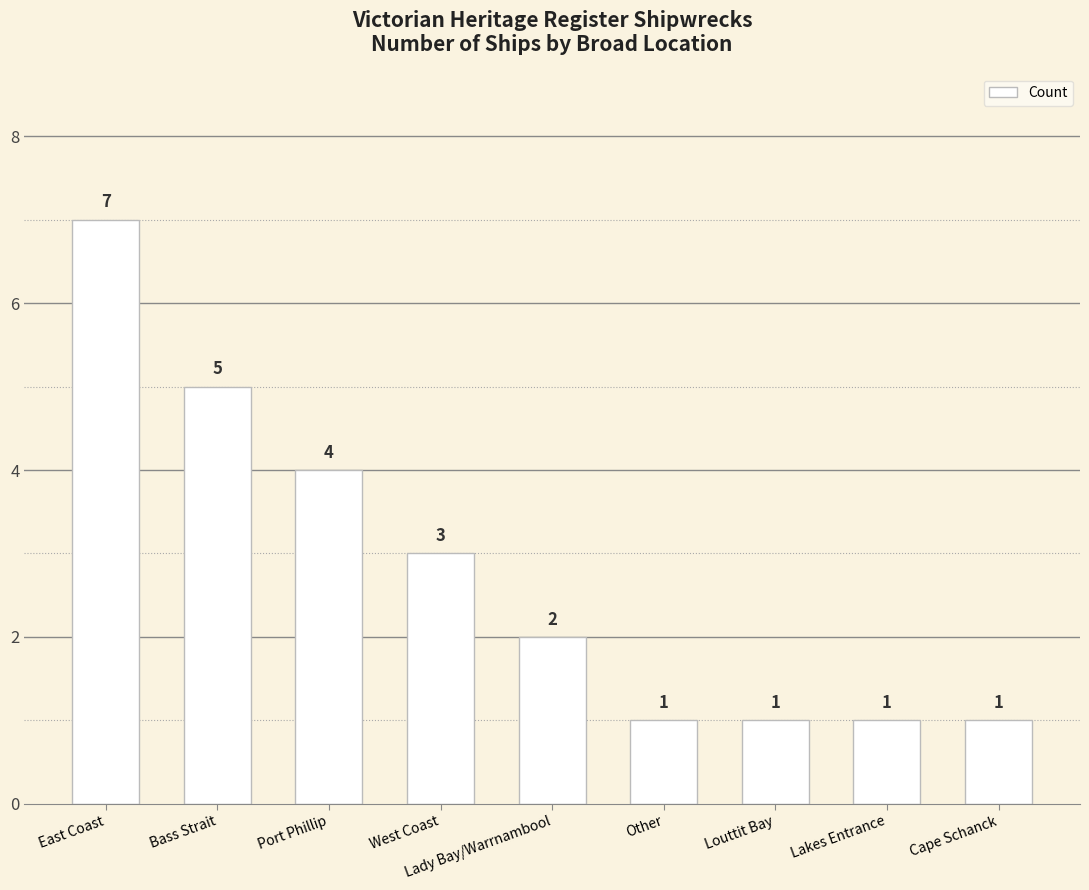

Are the bars grouped side by side (vs. stacked)?

No